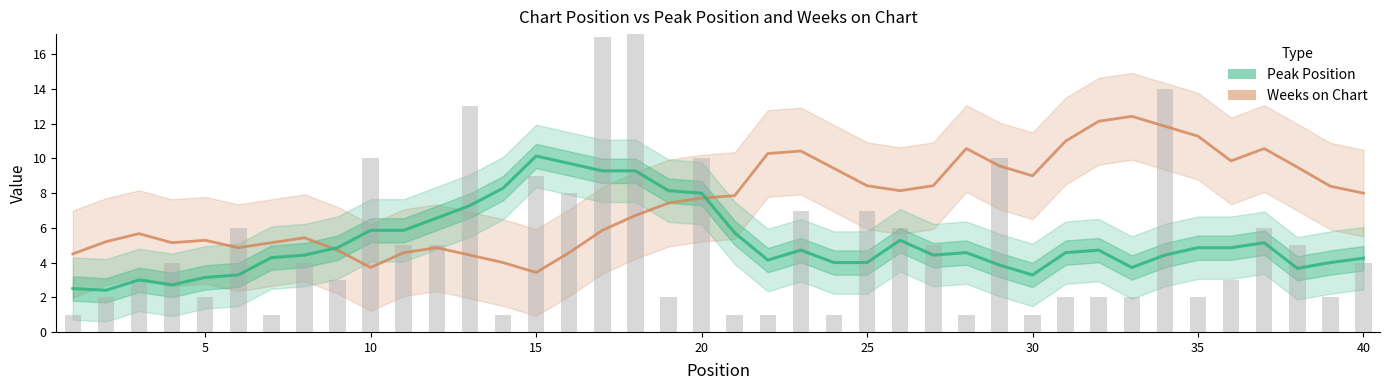

Is it true that Peak Position equals 6.2 at 35?

False